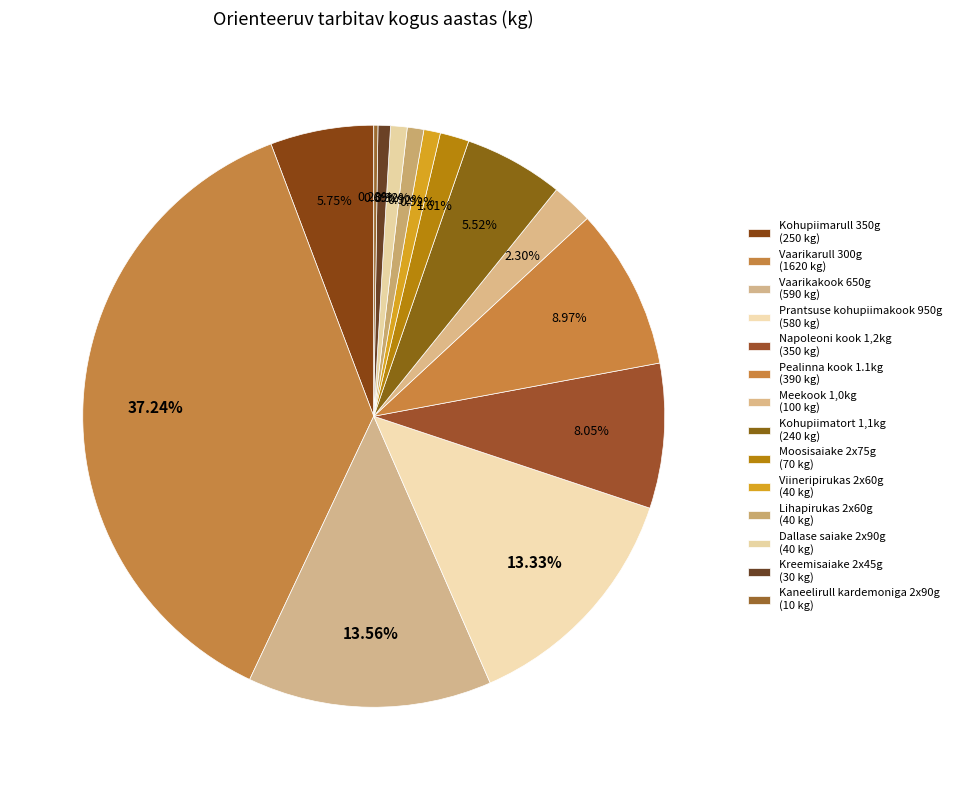

Does Pealinna kook 1.1kg account for over 50% of the chart?

No